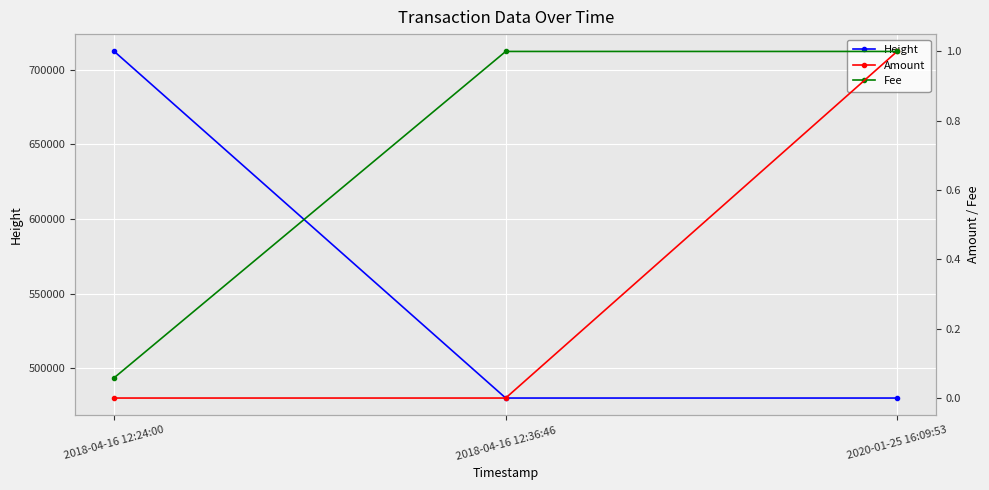

How many categories are shown in the chart?

3